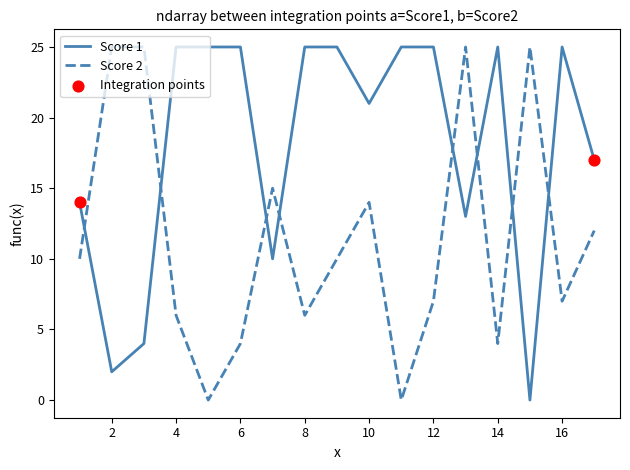

Which series has the largest total across all categories?

Score 1